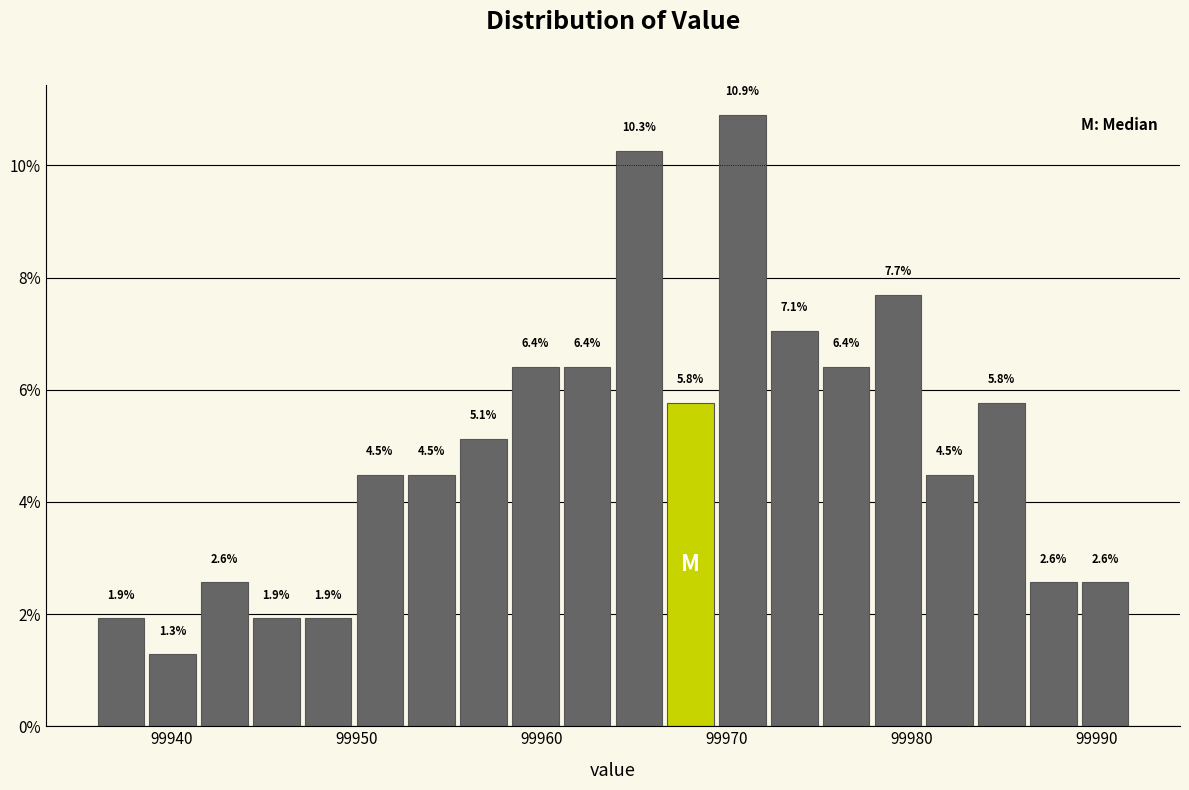

Around what value on the x-axis is the tallest bar? Give the approximate position of its centre, as read against the axis.

99971